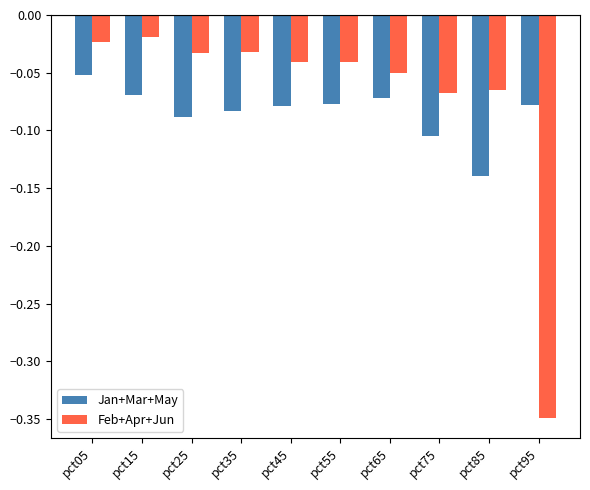

At which label does Jan+Mar+May reach its peak?

pct05